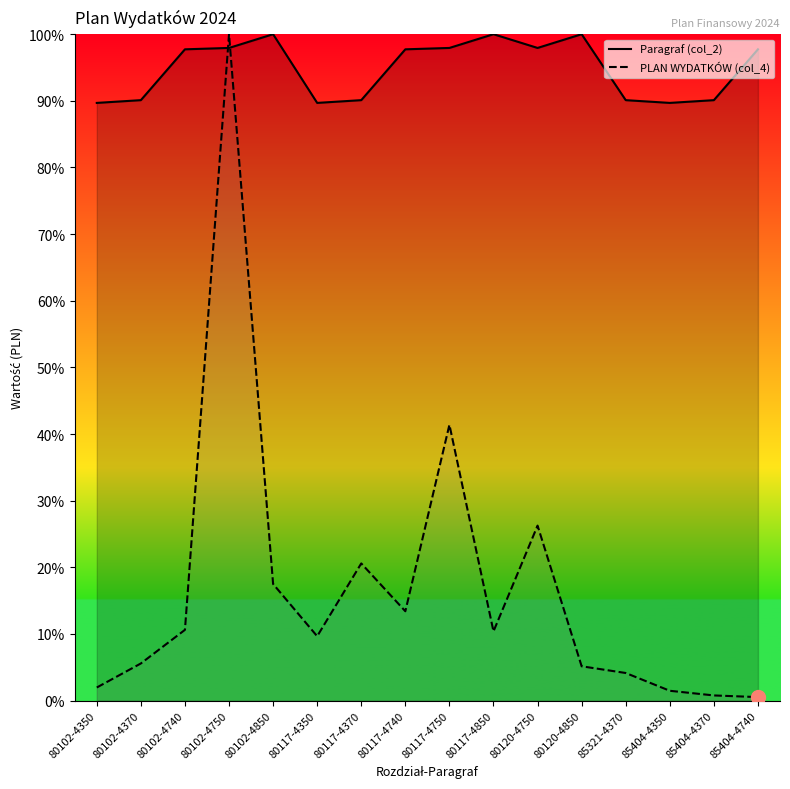

Reading left to right, list all the values displayed in this chart.

Paragraf (col_2): 89.7	90.1	97.7	97.9	100.0	89.7	90.1	97.7	97.9	100.0	97.9	100.0	90.1	89.7	90.1	97.7
PLAN WYDATKÓW (col_4): 2.0	5.6	10.6	100.0	17.5	9.7	20.6	13.4	41.4	10.4	26.3	5.1	4.1	1.5	0.8	0.5